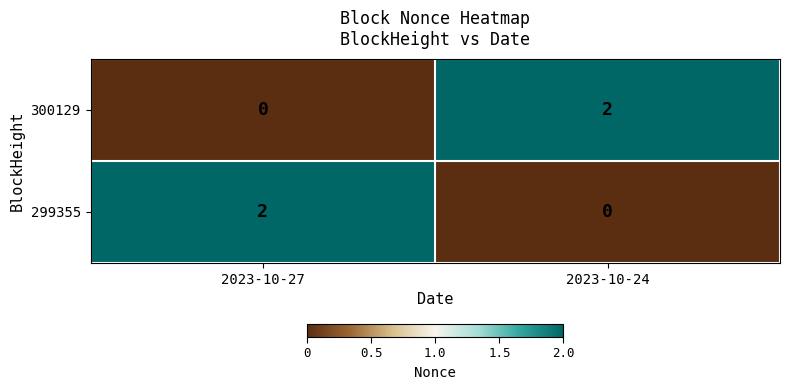

Rank the categories by 299355 value from lowest to highest.

2023-10-24, 2023-10-27